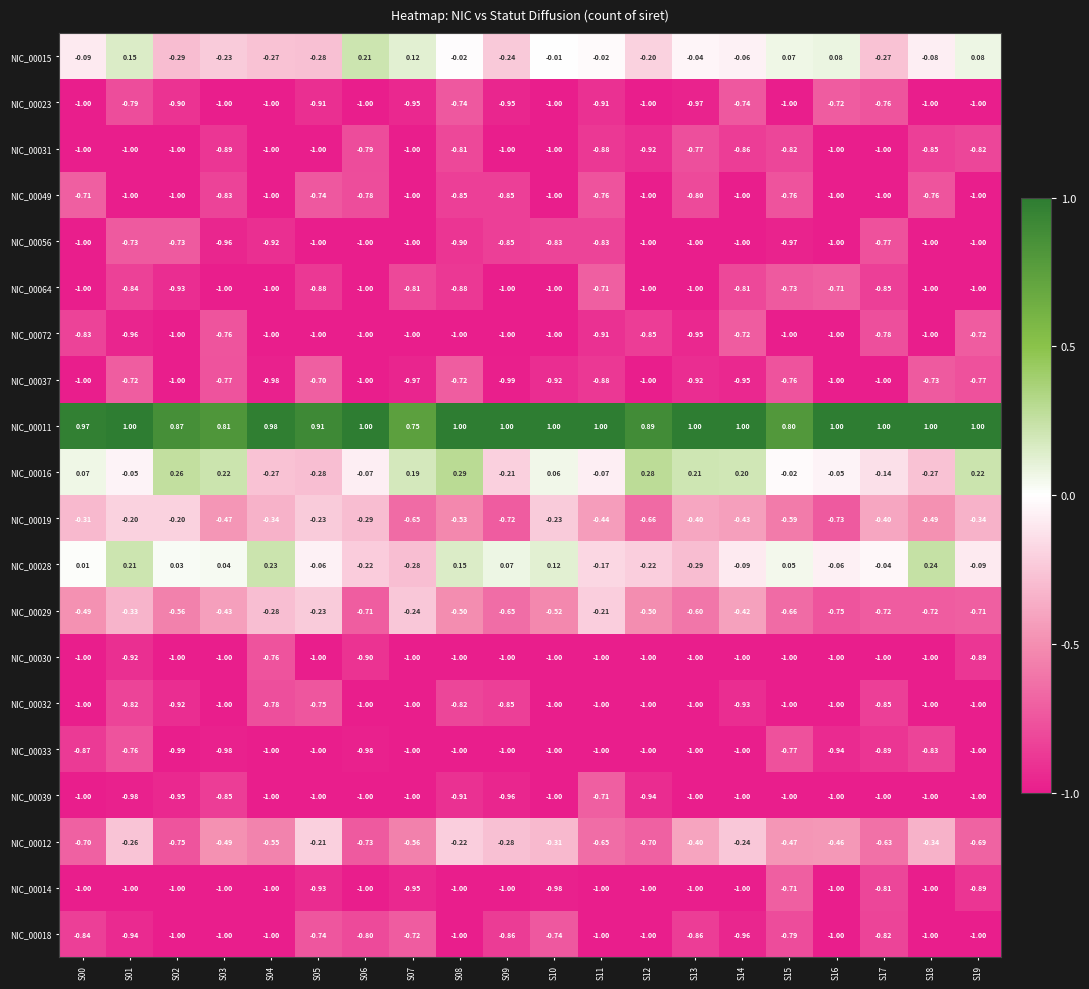

Which series has the largest range (max minus min)?

NIC_00016